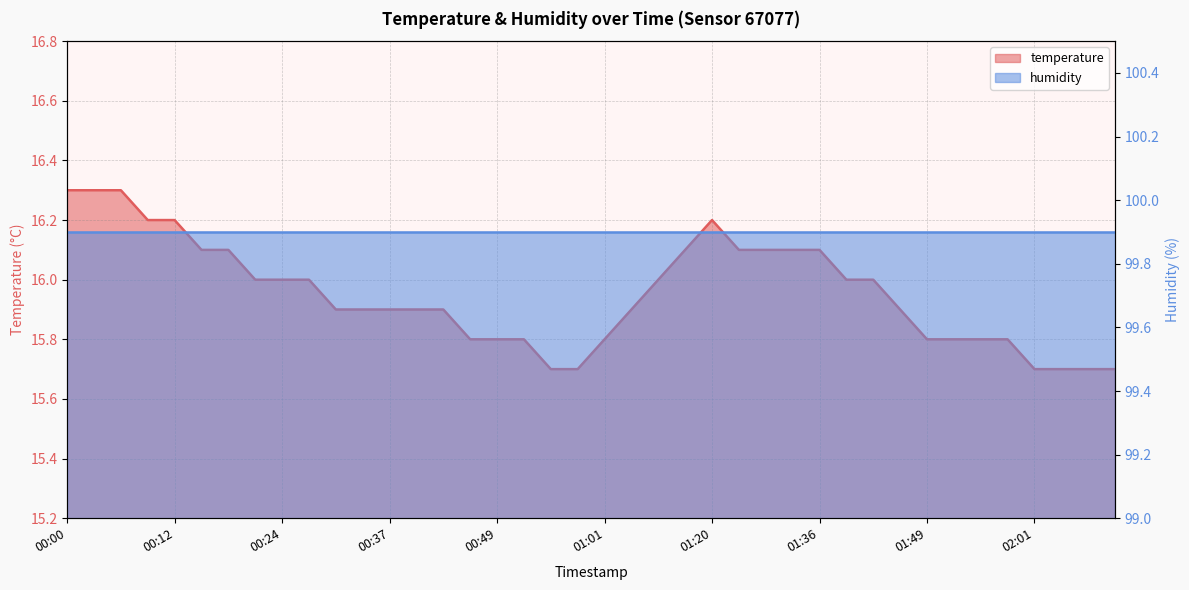

Reading right to left, transcribe all the data shown in this chart.

02:11=15.7	02:08=15.7	02:05=15.7	02:01=15.7	01:58=15.8	01:55=15.8	01:52=15.8	01:49=15.8	01:46=15.9	01:43=16.0	01:39=16.0	01:36=16.1	01:33=16.1	01:30=16.1	01:27=16.1	01:20=16.2	01:14=16.1	01:11=16.0	01:04=15.9	01:01=15.8	00:58=15.7	00:55=15.7	00:52=15.8	00:49=15.8	00:46=15.8	00:43=15.9	00:40=15.9	00:37=15.9	00:33=15.9	00:30=15.9	00:27=16.0	00:24=16.0	00:21=16.0	00:18=16.1	00:15=16.1	00:12=16.2	00:09=16.2	00:06=16.3	00:03=16.3	00:00=16.3